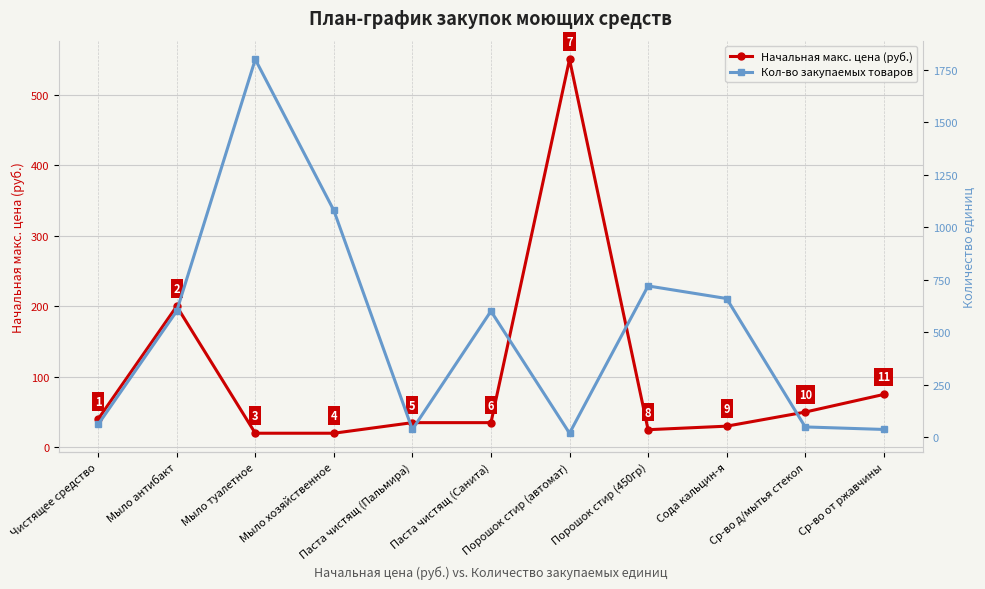

At which label does Начальная макс. цена (руб.) first exceed 35?

Чистящее средство